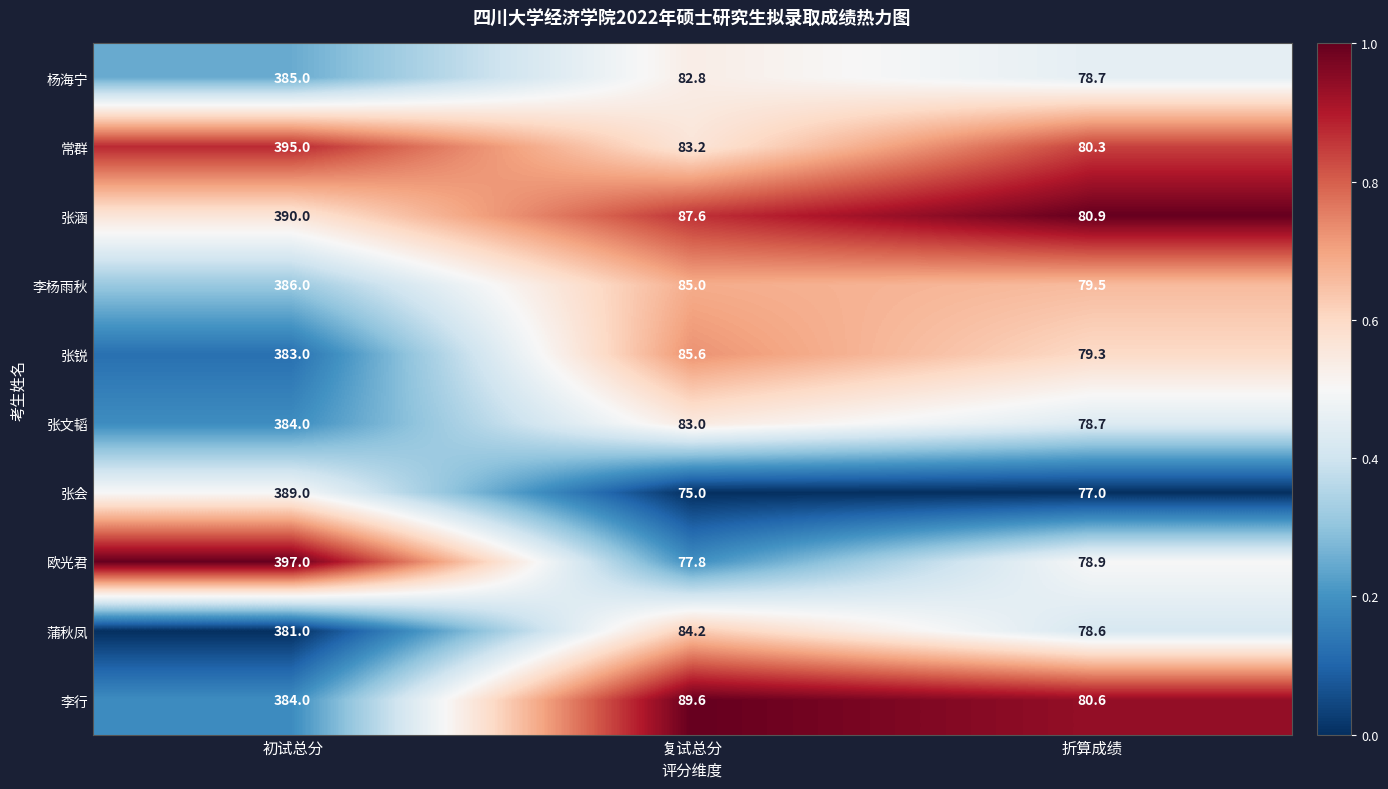

What is the average value of the 李杨雨秋 series?

183.5